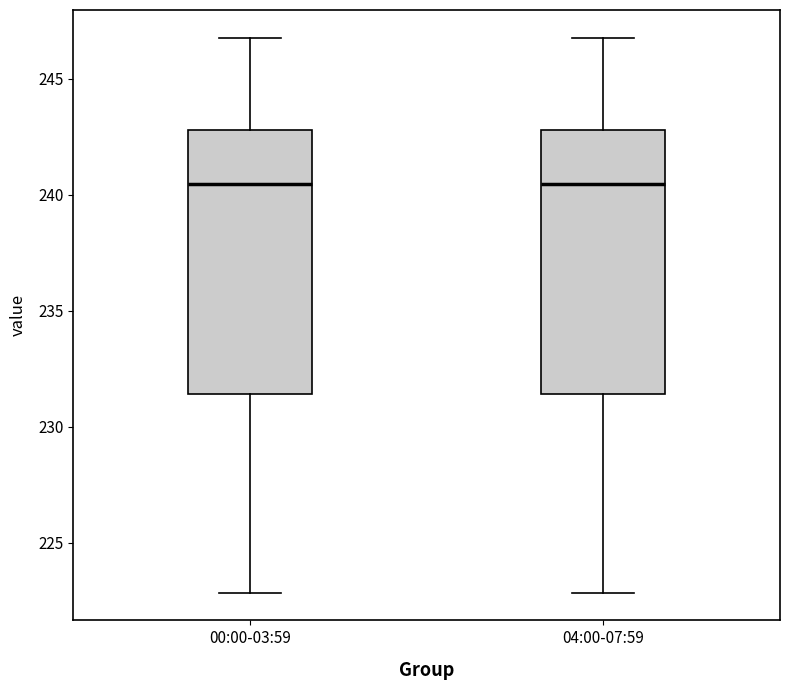

Reading left to right, transcribe this box plot: for each box, give where its median line is, the range the box spans, and where its two whiskers end, as read against the y-axis. The values are not printed on the chart, so give them approximately, as read against the axis.

00:00-03:59: median 240.5, box 231.5 to 243.0, whiskers 223.0 to 247.0
04:00-07:59: median 240.5, box 231.5 to 243.0, whiskers 223.0 to 247.0